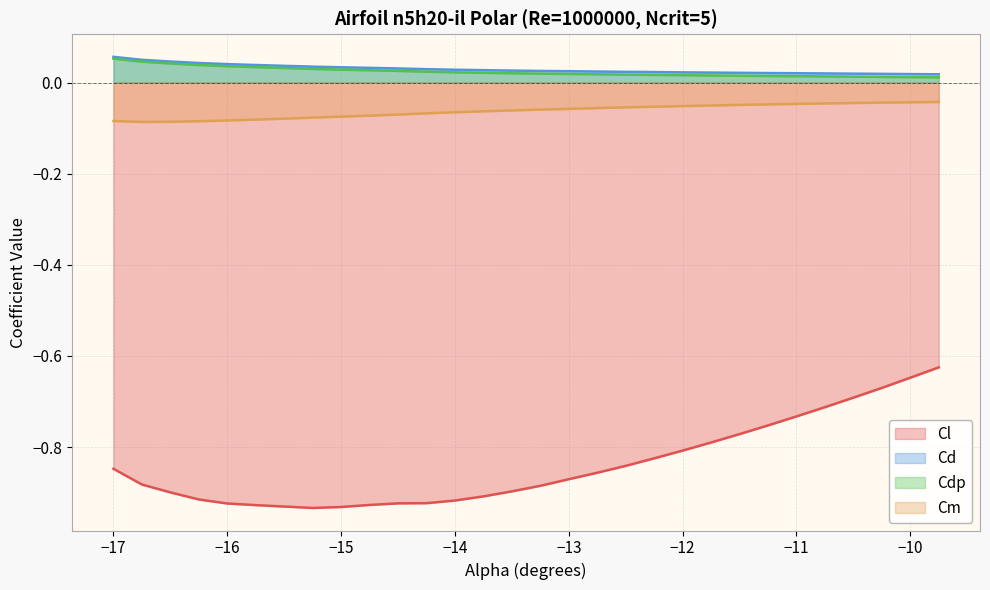

Reading left to right, transcribe all the data shown in this chart.

Cl: -0.8	-0.9	-0.9	-0.9	-0.9	-0.9	-0.9	-0.9	-0.9	-0.9	-0.9	-0.9	-0.9	-0.9	-0.9	-0.9	-0.9	-0.9	-0.8	-0.8	-0.8	-0.8	-0.8	-0.8	-0.7	-0.7	-0.7	-0.7	-0.6	-0.6
Cd: 0.1	0.0	0.0	0.0	0.0	0.0	0.0	0.0	0.0	0.0	0.0	0.0	0.0	0.0	0.0	0.0	0.0	0.0	0.0	0.0	0.0	0.0	0.0	0.0	0.0	0.0	0.0	0.0	0.0	0.0
Cdp: 0.1	0.0	0.0	0.0	0.0	0.0	0.0	0.0	0.0	0.0	0.0	0.0	0.0	0.0	0.0	0.0	0.0	0.0	0.0	0.0	0.0	0.0	0.0	0.0	0.0	0.0	0.0	0.0	0.0	0.0
Cm: -0.1	-0.1	-0.1	-0.1	-0.1	-0.1	-0.1	-0.1	-0.1	-0.1	-0.1	-0.1	-0.1	-0.1	-0.1	-0.1	-0.1	-0.1	-0.1	-0.1	-0.1	-0.1	-0.0	-0.0	-0.0	-0.0	-0.0	-0.0	-0.0	-0.0